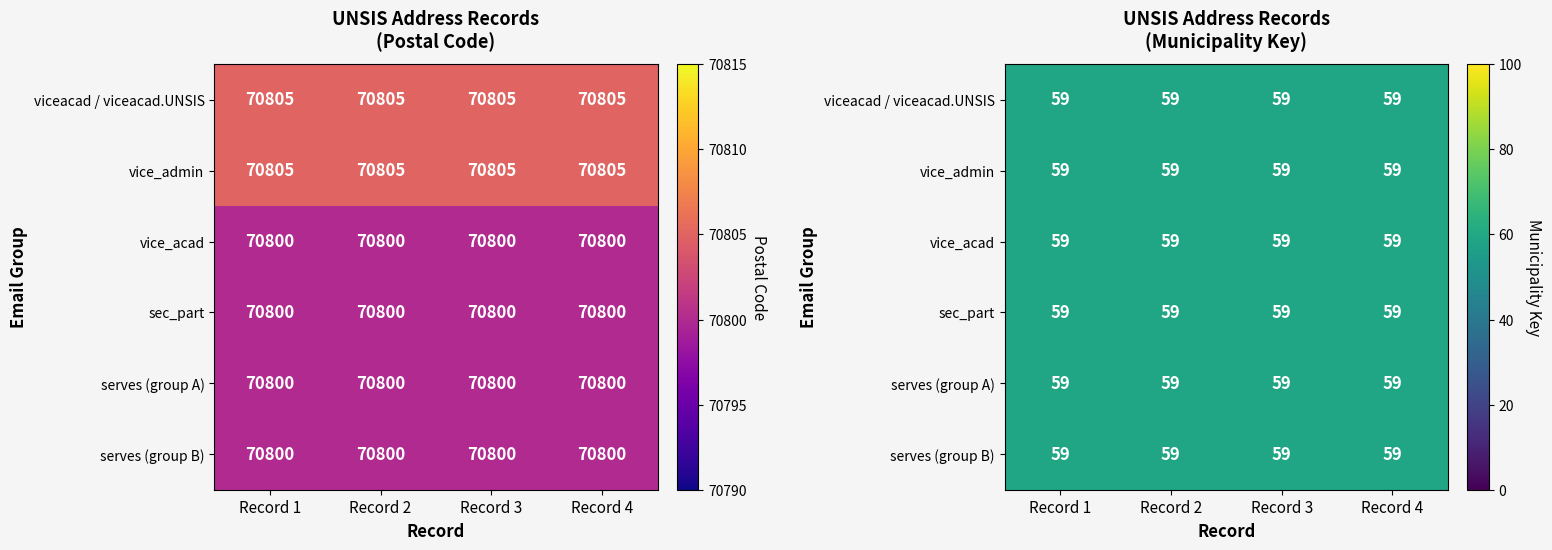

Between 3 and 1, which is larger?

1